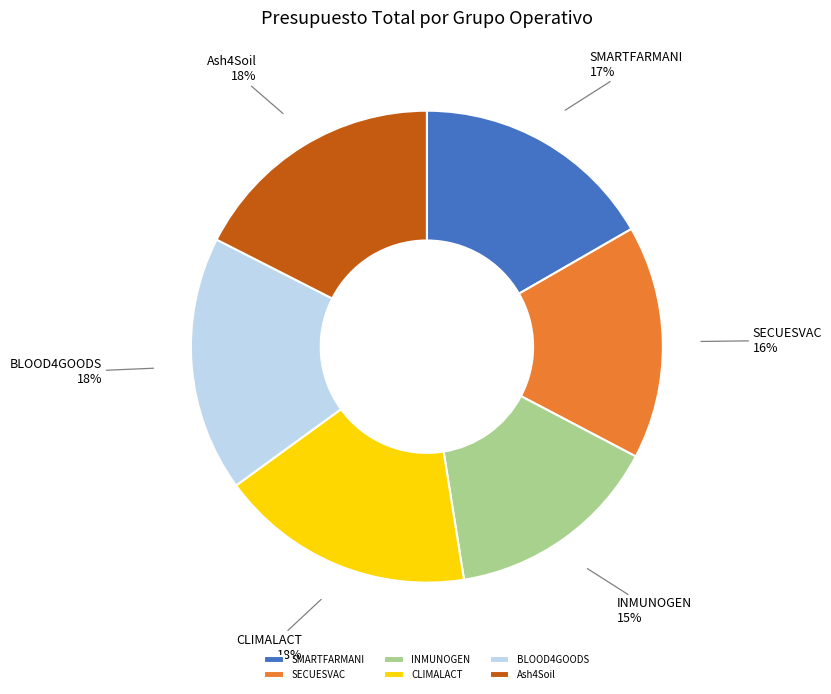

To the nearest percent, what is the combined percentage of SMARTFARMANI and INMUNOGEN?

31%